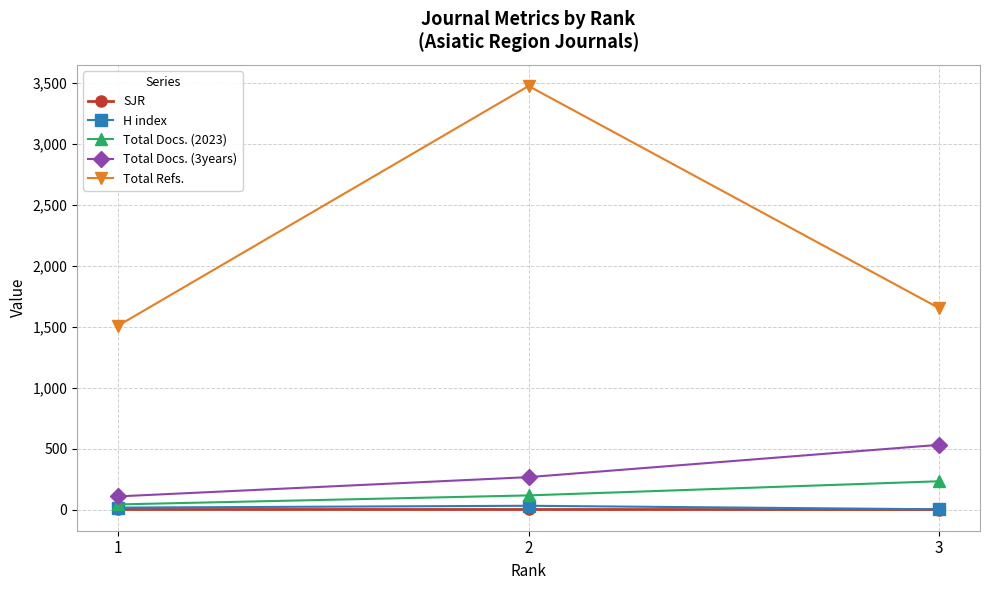

How many values in the SJR series exceed 0?

2